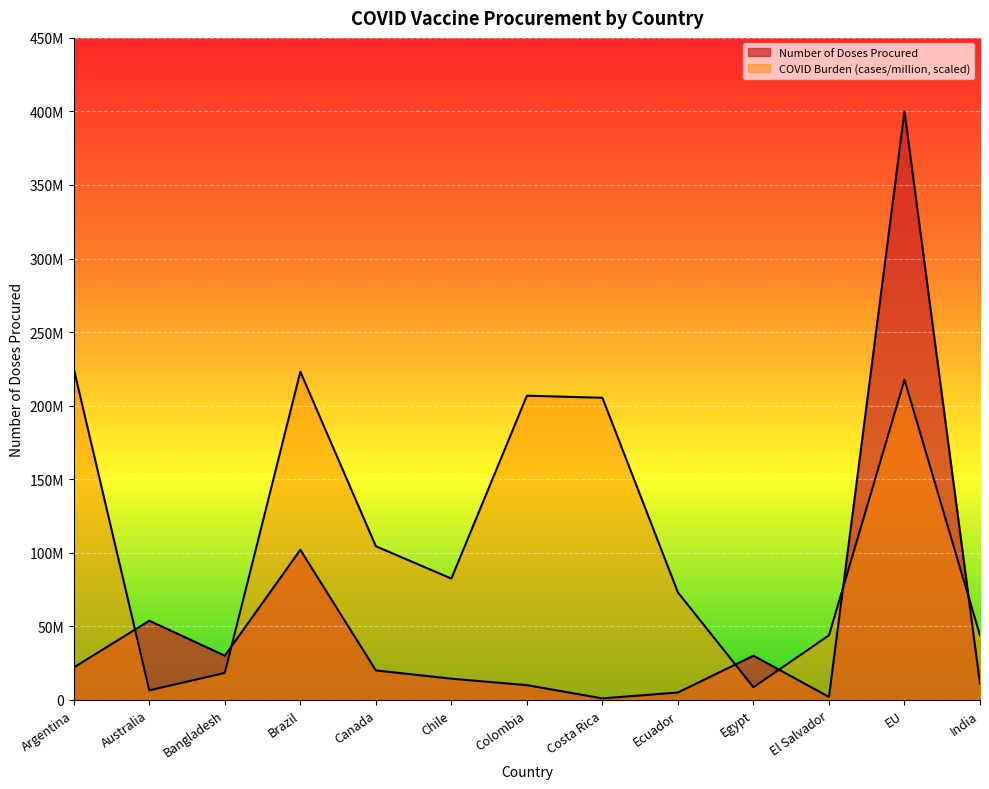

Which series has the largest range (max minus min)?

Number of Doses Procured